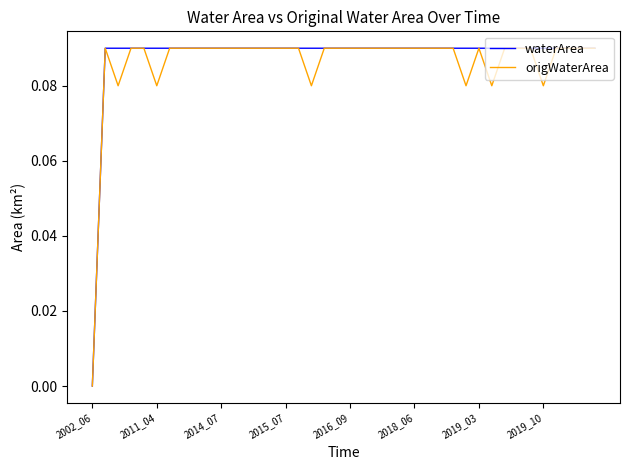

What is the average value of the origWaterArea series?

0.1